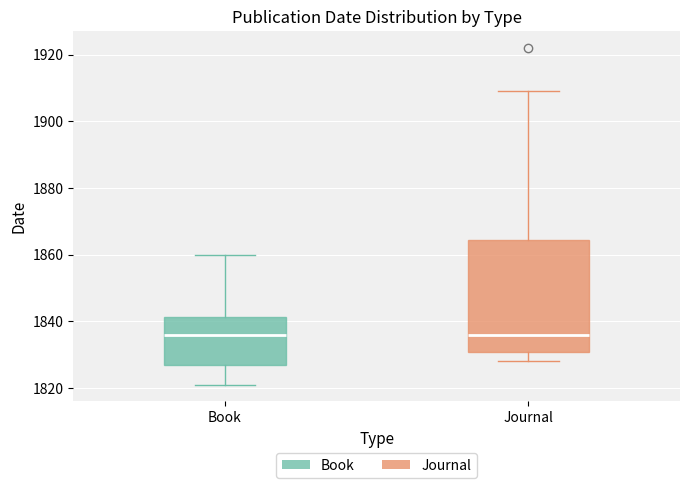

Reading left to right, read every box against the y-axis: the position of its median line, the range the box covers, and the ends of its whiskers. The values are not printed on the chart, so give them approximately, as read against the axis.

Book: median 1836, box 1828 to 1842, whiskers 1822 to 1860
Journal: median 1836, box 1830 to 1864, whiskers 1828 to 1910